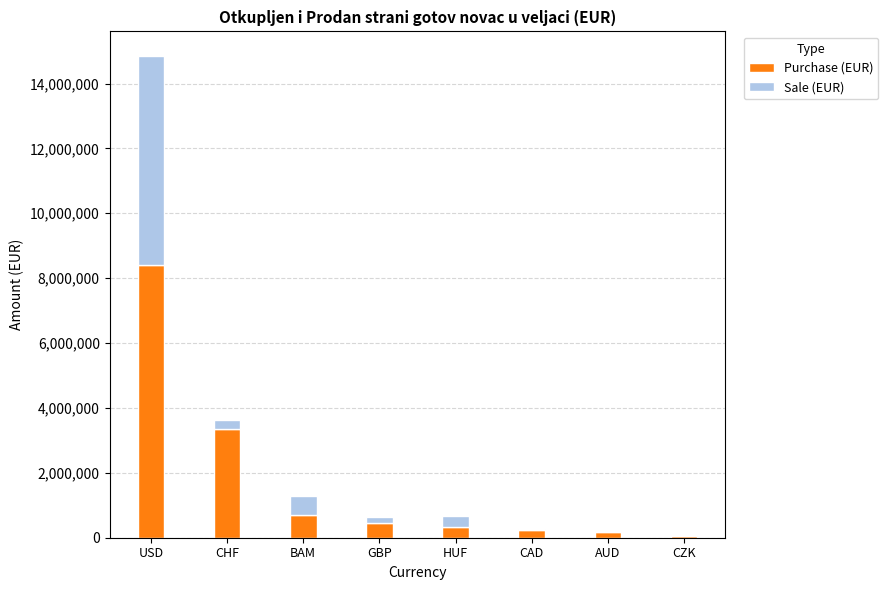

What is the sum of the Purchase (EUR) values at HUF and BAM?

1043907